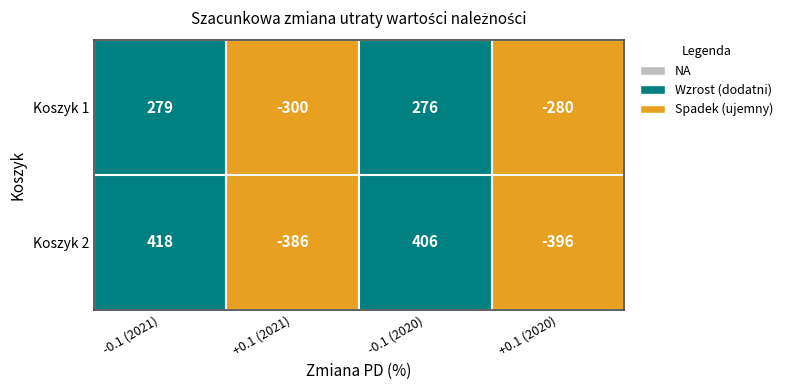

What is the difference between the maximum and minimum values in the Koszyk 1 series?

579